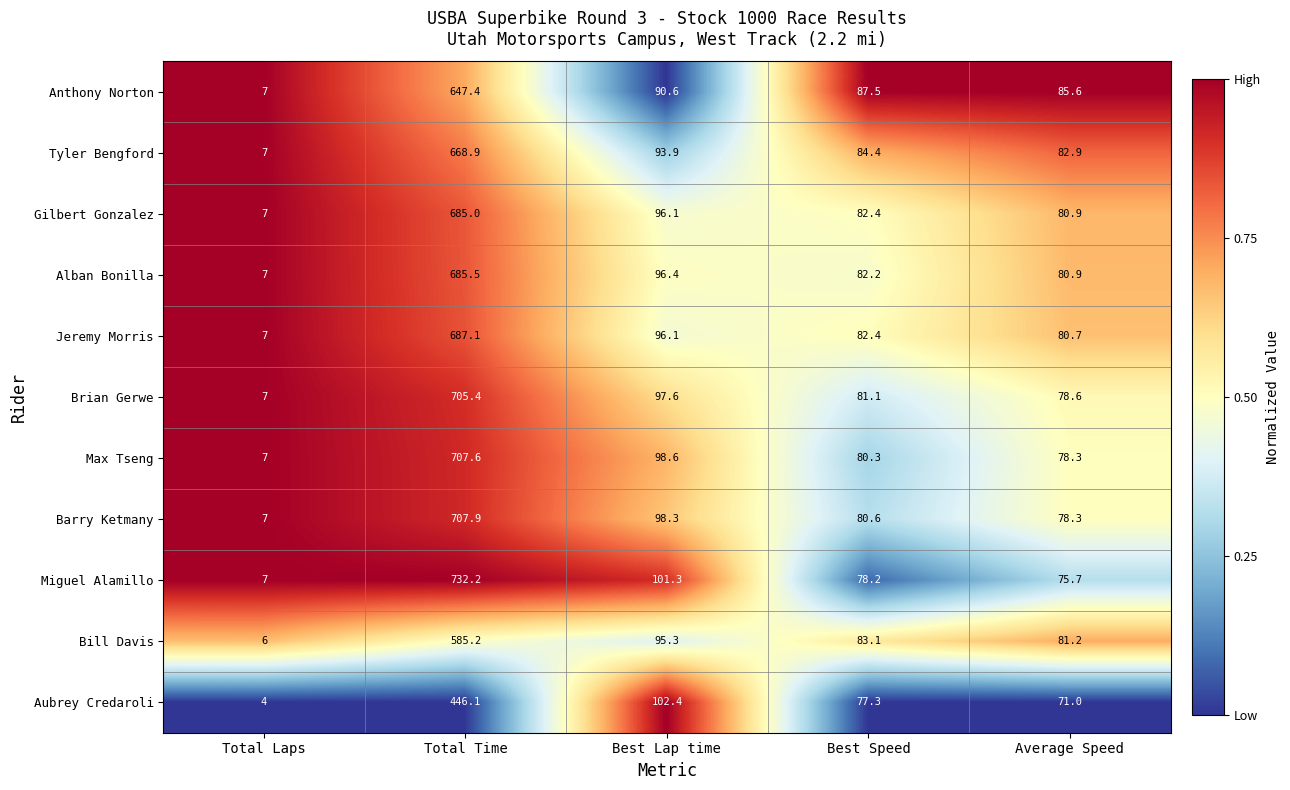

How many series are shown in this chart?

11